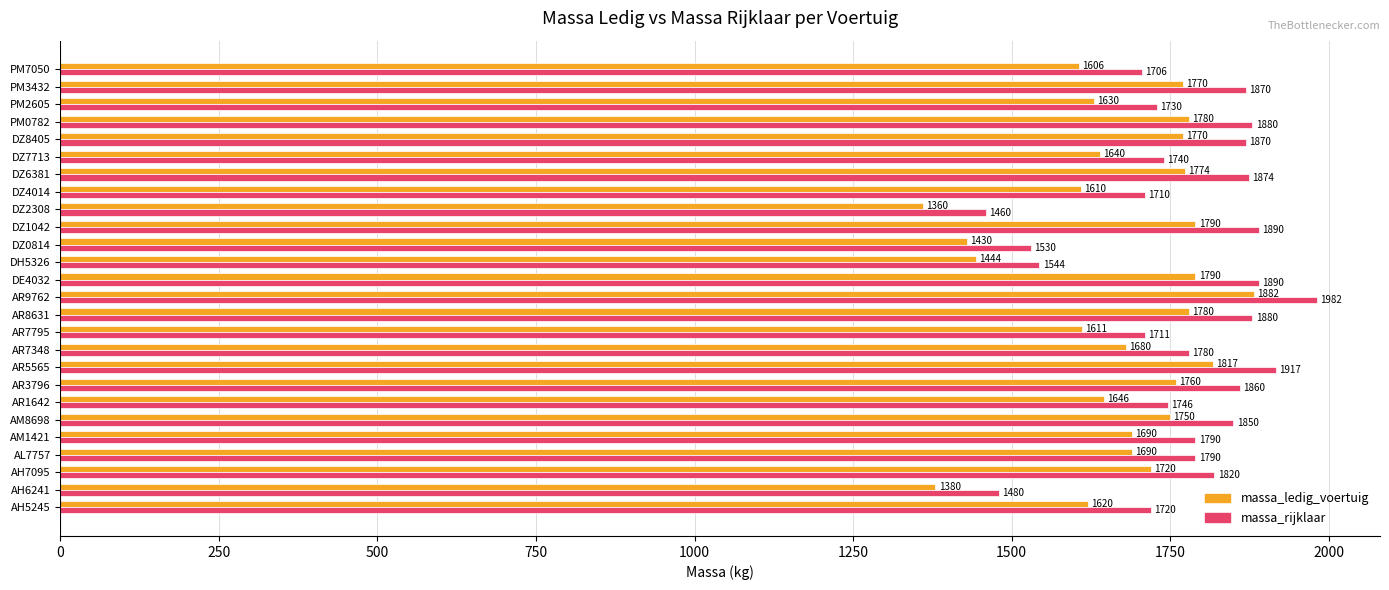

Rank the series by their maximum value, from lowest to highest.

massa_ledig_voertuig, massa_rijklaar